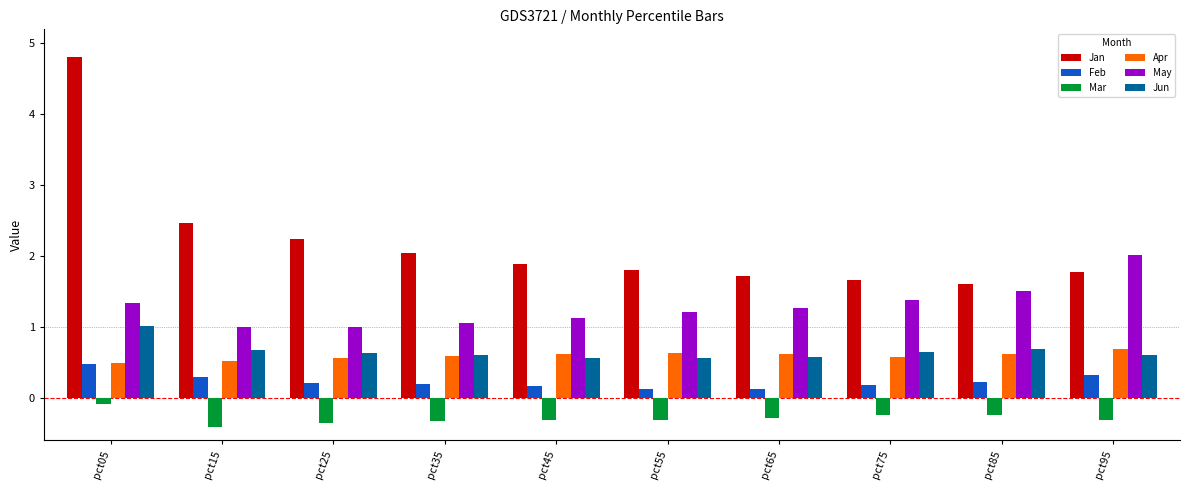

What are all the series names shown in the legend?

Jan, Feb, Mar, Apr, May, Jun